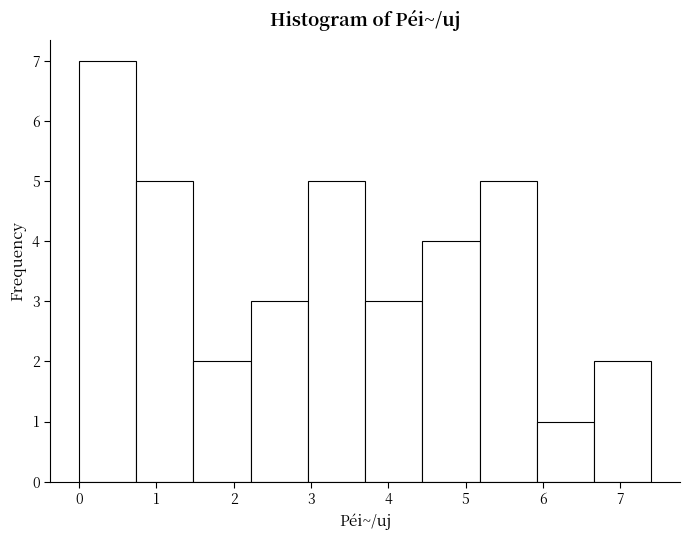

Reading left to right, transcribe this chart: for each bar, give the range it covers on the x-axis and its height. Neither the bar edges nor the heights are printed on the chart, so give them approximately, as read against the axes.

0.00 to 0.74: 7
0.74 to 1.48: 5
1.48 to 2.22: 2
2.22 to 2.96: 3
2.96 to 3.70: 5
3.70 to 4.44: 3
4.44 to 5.18: 4
5.18 to 5.92: 5
5.92 to 6.66: 1
6.66 to 7.40: 2